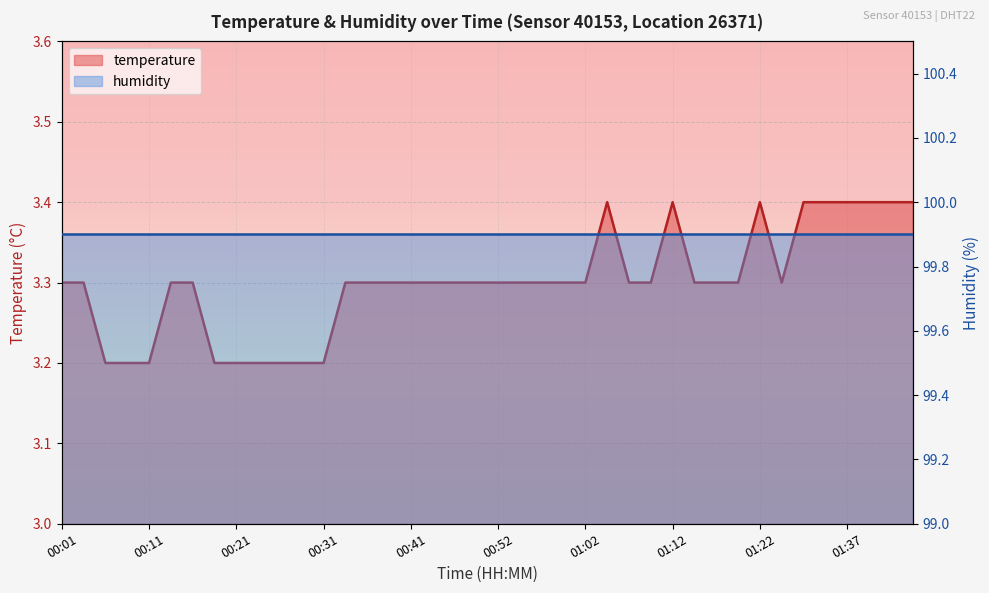

Rank the categories by value from highest to lowest.

01:04, 01:12, 01:22, 01:31, 01:34, 01:37, 01:40, 01:43, 01:45, 00:01, 00:04, 00:14, 00:16, 00:34, 00:36, 00:39, 00:41, 00:44, 00:46, 00:49, 00:52, 00:54, 00:57, 00:59, 01:02, 01:07, 01:09, 01:14, 01:17, 01:19, 01:28, 00:06, 00:09, 00:11, 00:19, 00:21, 00:24, 00:26, 00:29, 00:31